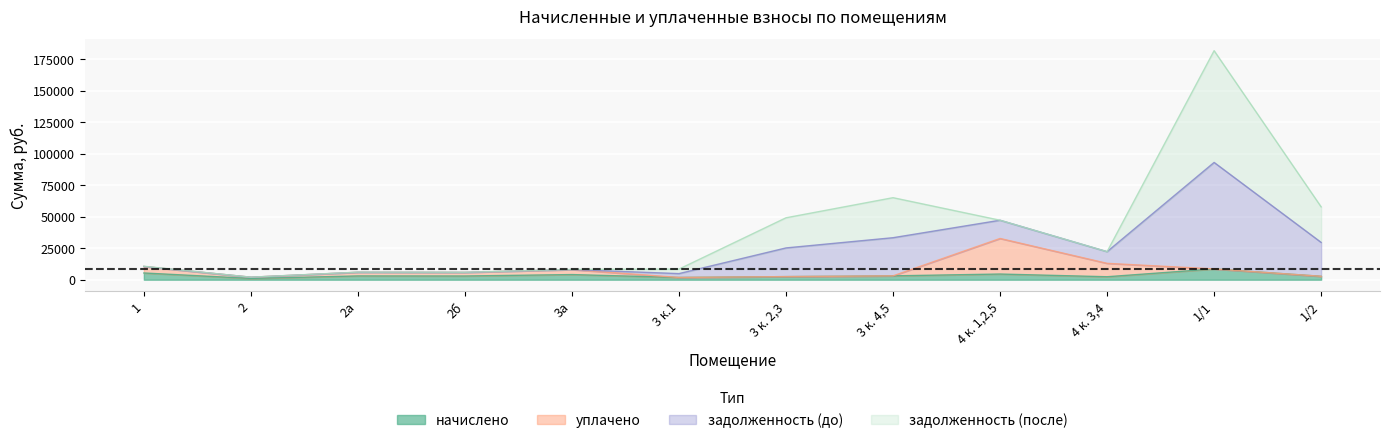

What is the difference between the second highest and minimum values in the начислено series?

4339.7